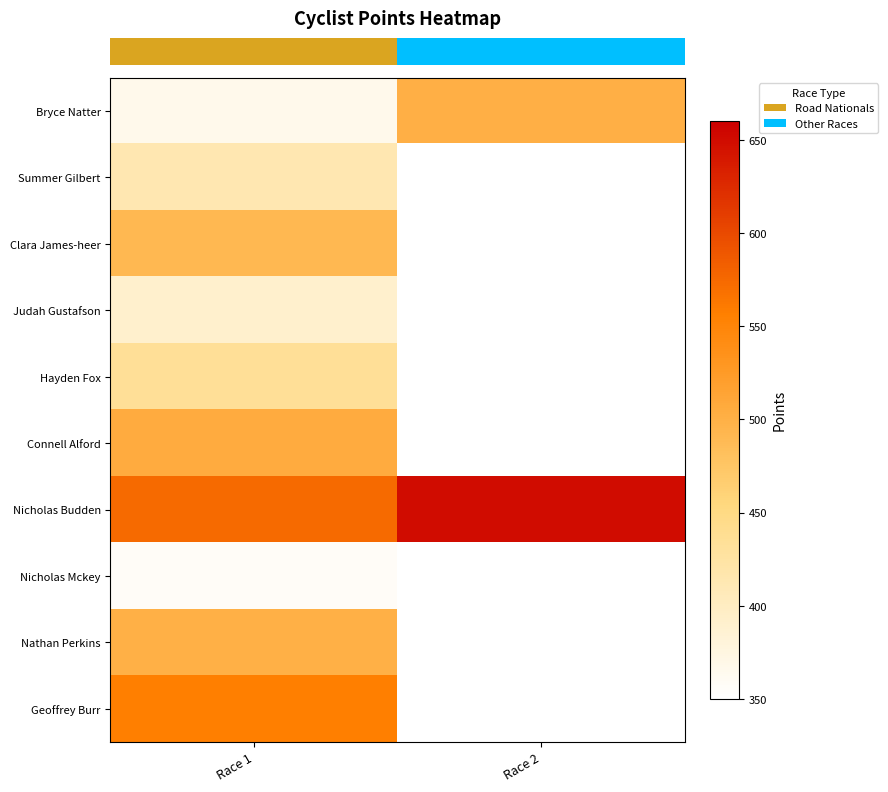

What is the spread (max minus min) of values at Race 2?

149.7